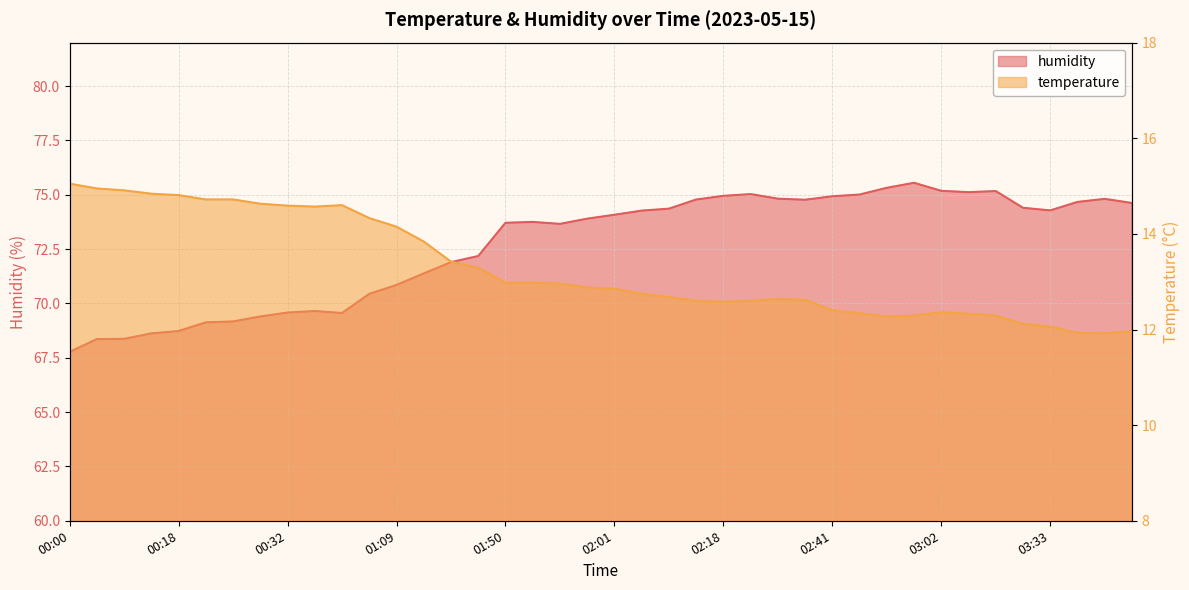

What are all the series names shown in the legend?

temperature, humidity